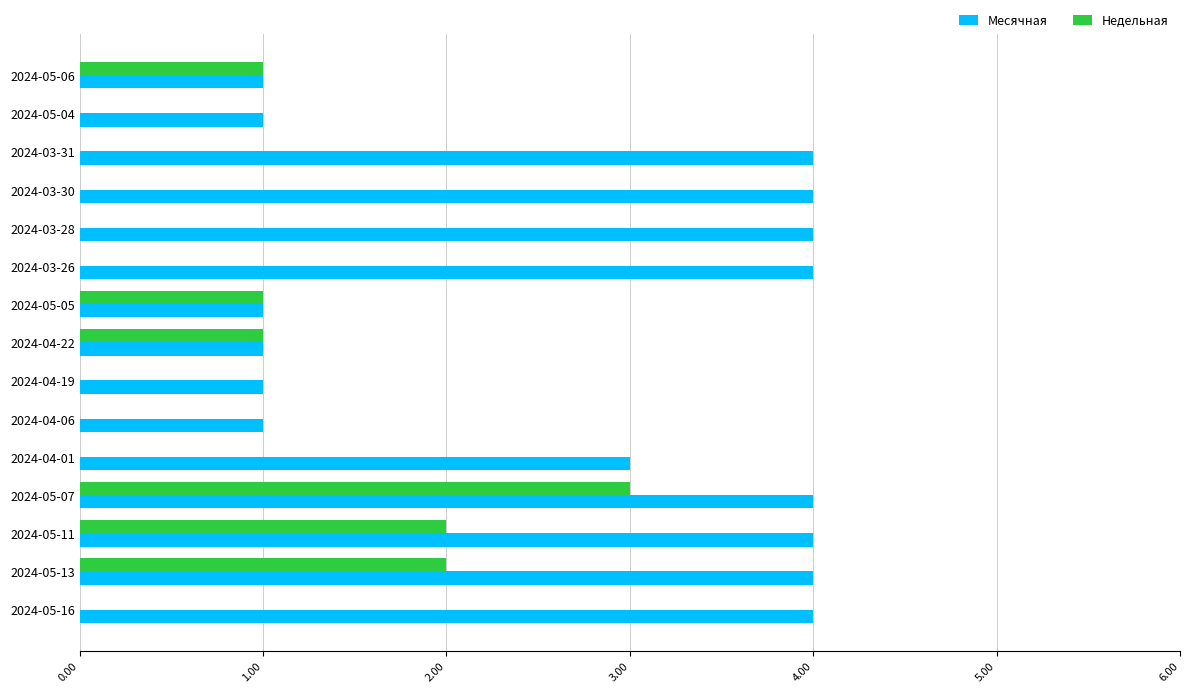

What is the maximum value for Недельная?

3